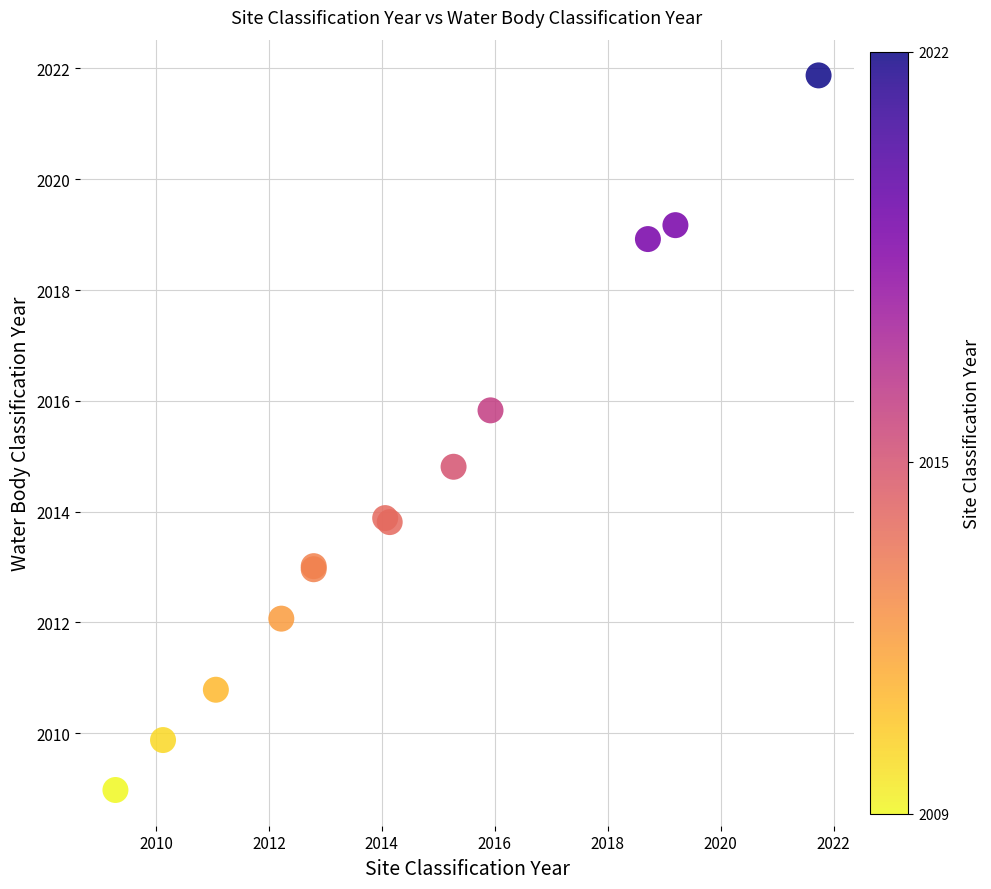

What Y value in the scatter plot is closest to 2015?

2014.8